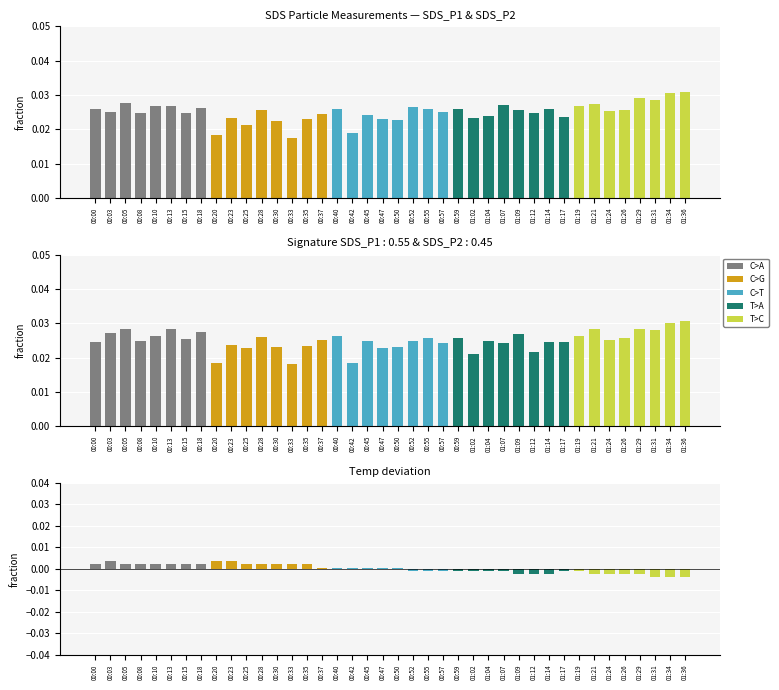

What position from the left is 01:12?

30